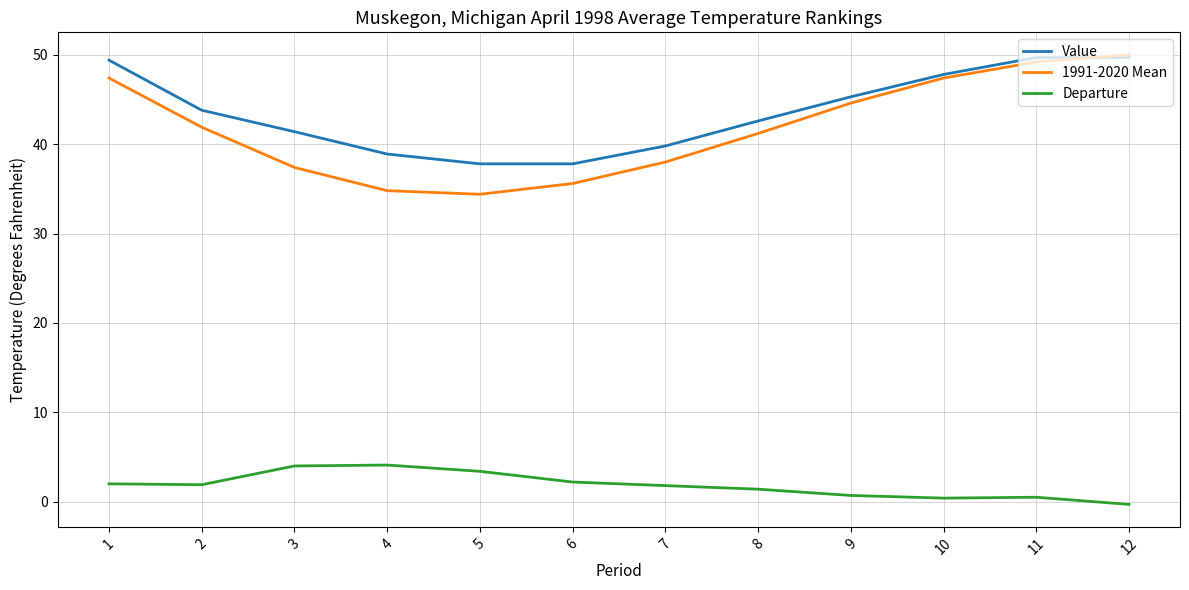

True or false: Departure and 1991-2020 Mean intersect in this chart.

False